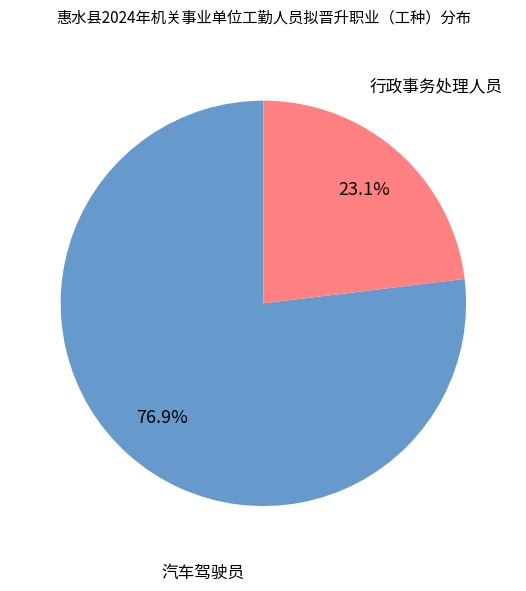

How many slices are in this pie chart?

2